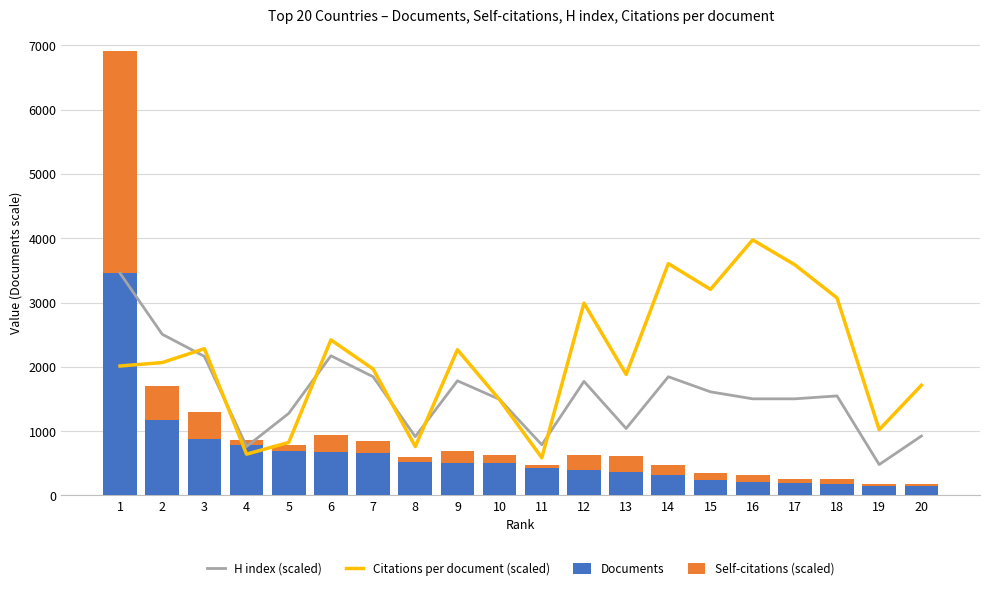

The value of Documents at 8 is 523.0. True or false?

True